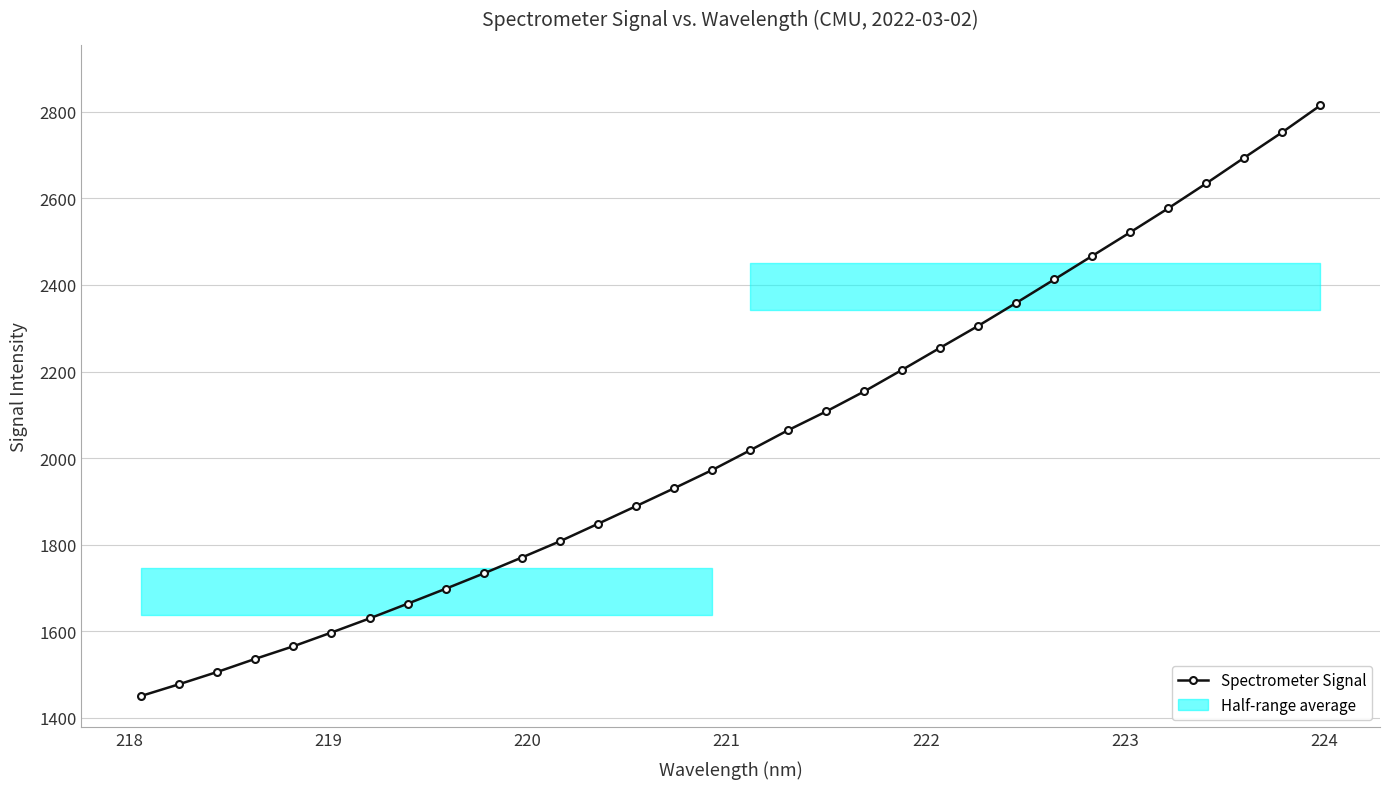

What is the value of the Spectrometer Signal point at the 21st from the left?

2204.0